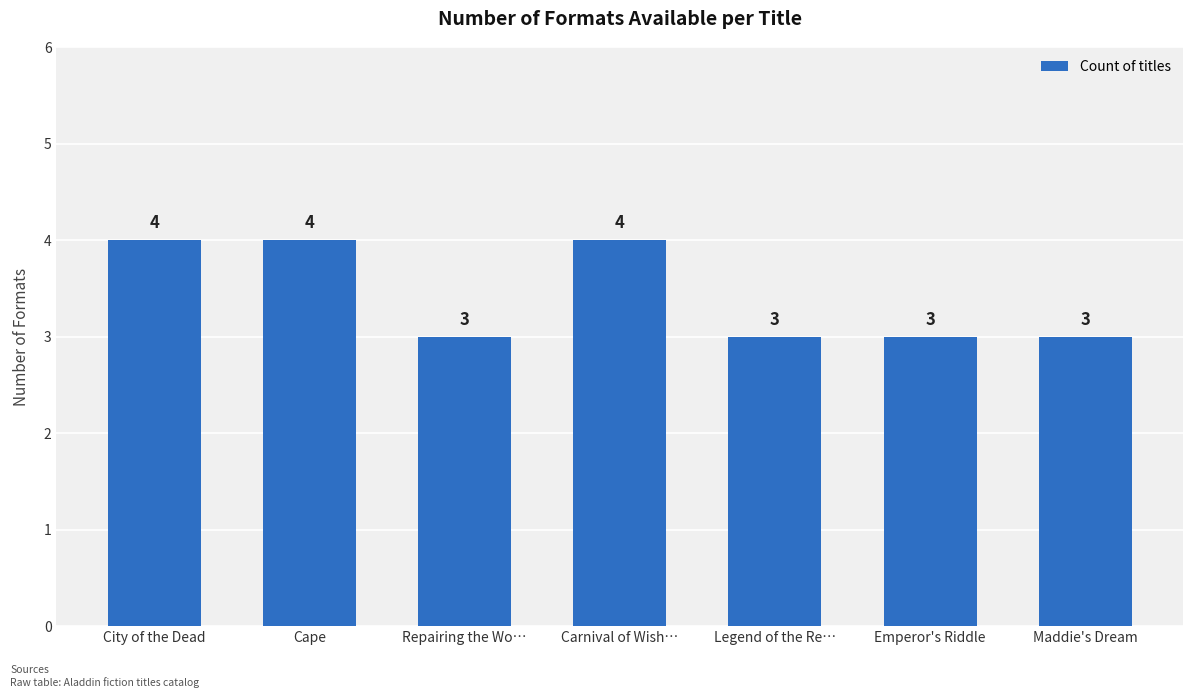

What is the greatest value displayed?

4